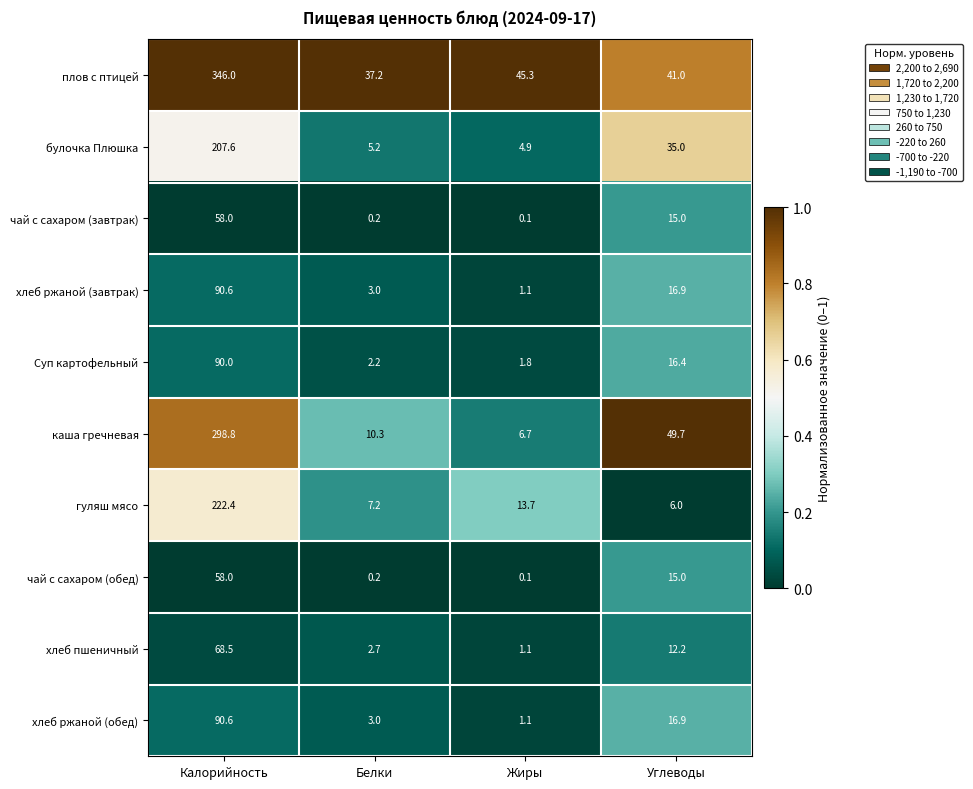

What is the difference between the highest and lowest values at Жиры?

45.2